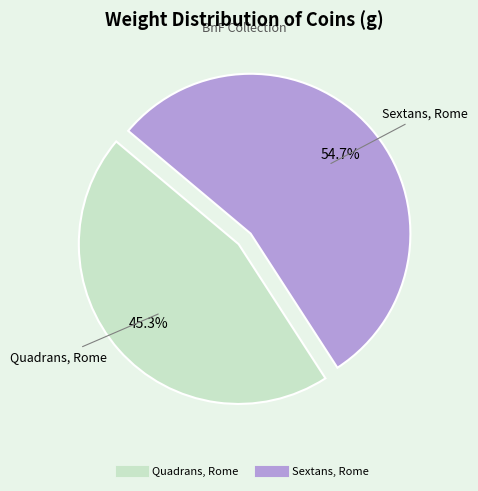

The Quadrans, Rome slice represents 45% of the pie. True or false?

True